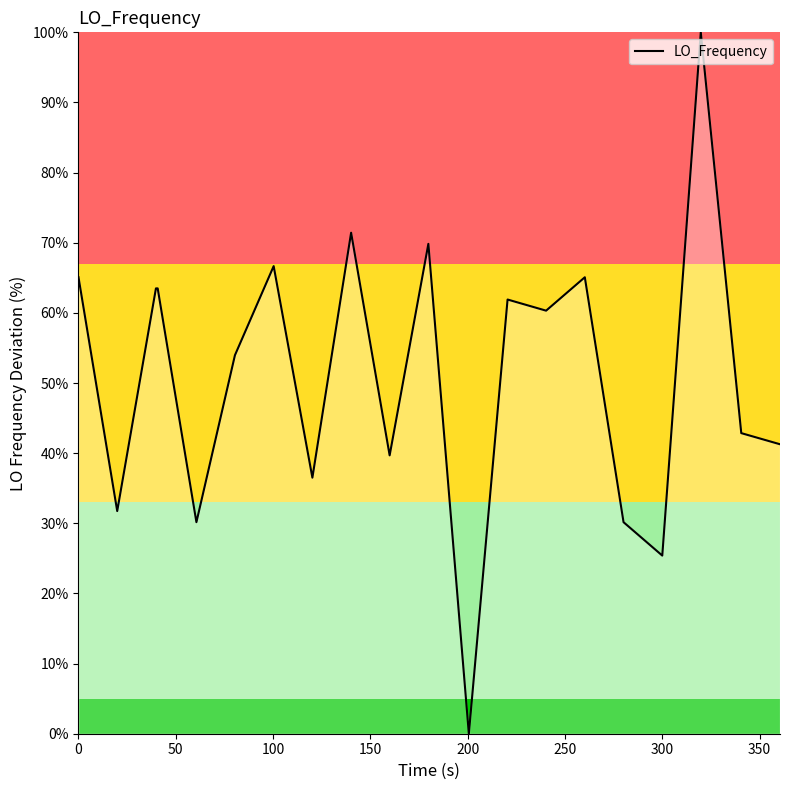

What is the maximum value shown in the chart?

100.0